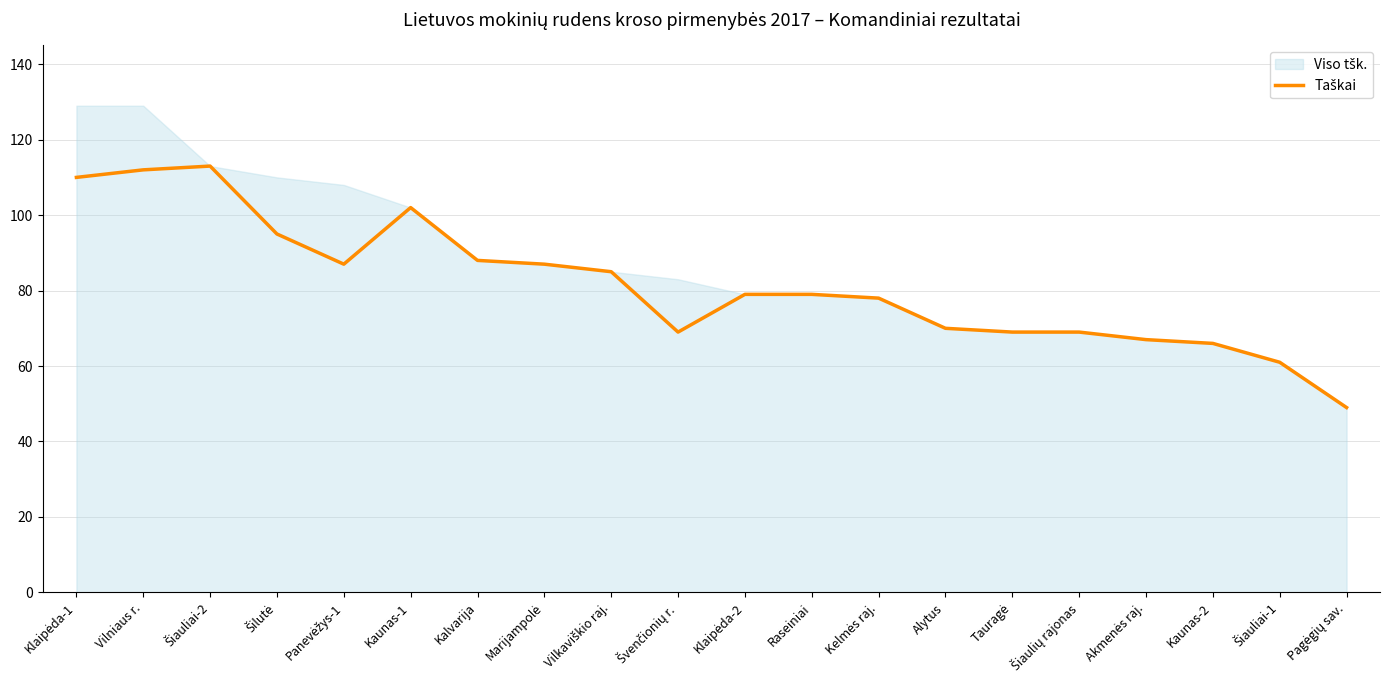

Rank the categories by value from highest to lowest.

Šiauliai-2, Vilniaus r., Klaipėda-1, Kaunas-1, Šilutė, Kalvarija, Panevėžys-1, Marijampolė, Vilkaviškio raj., Klaipėda-2, Raseiniai, Kelmės raj., Alytus, Švenčionių r., Tauragė, Šiaulių rajonas, Akmenės raj., Kaunas-2, Šiauliai-1, Pagėgių sav.